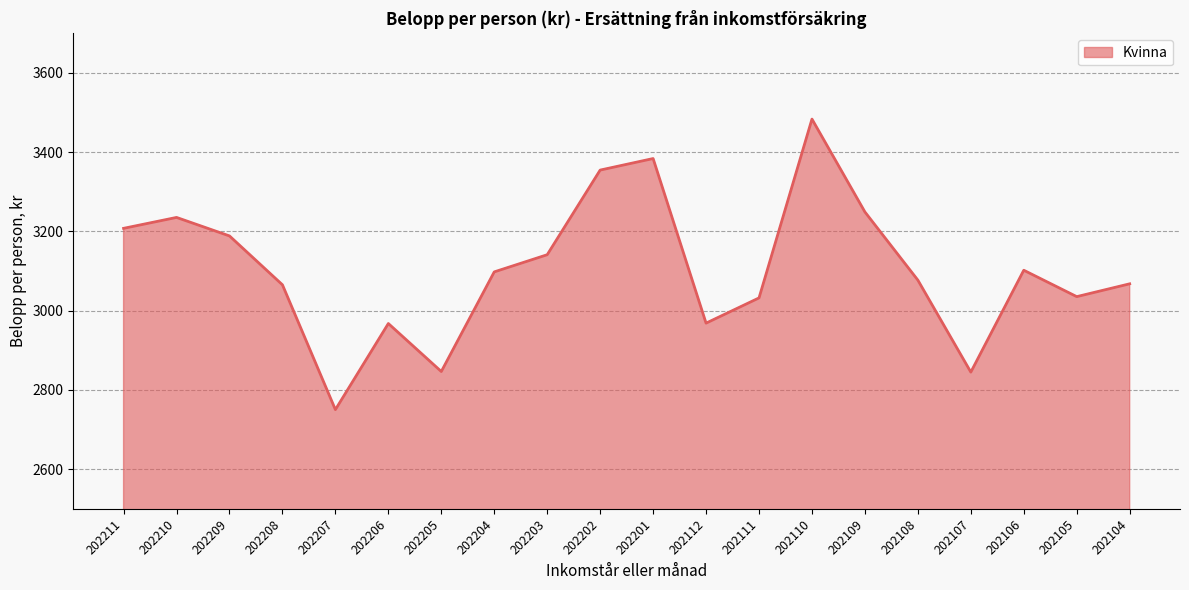

What is the minimum value shown in the chart?

2750.3